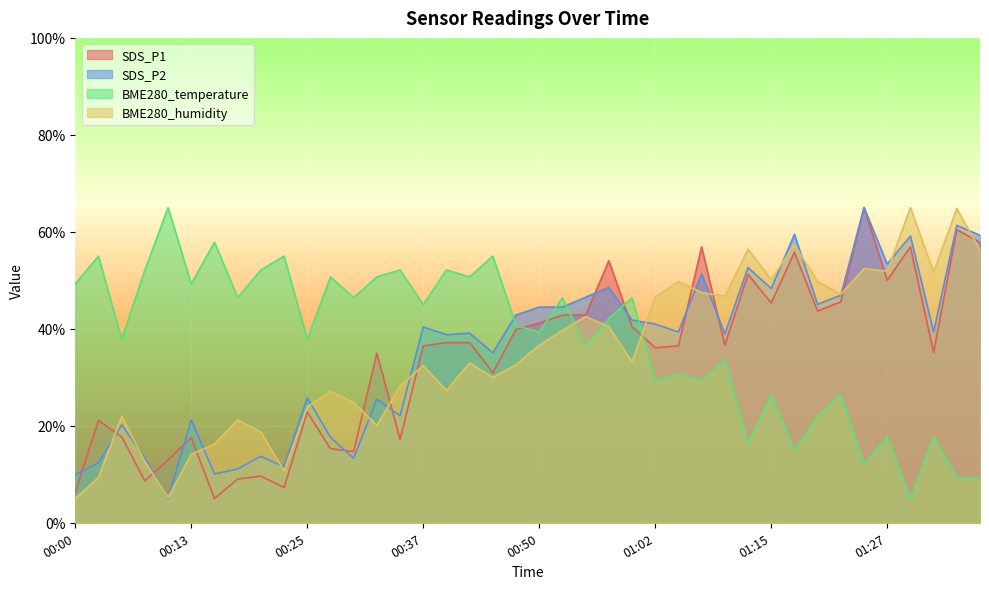

What is the label of the 14th point from the left?

00:32